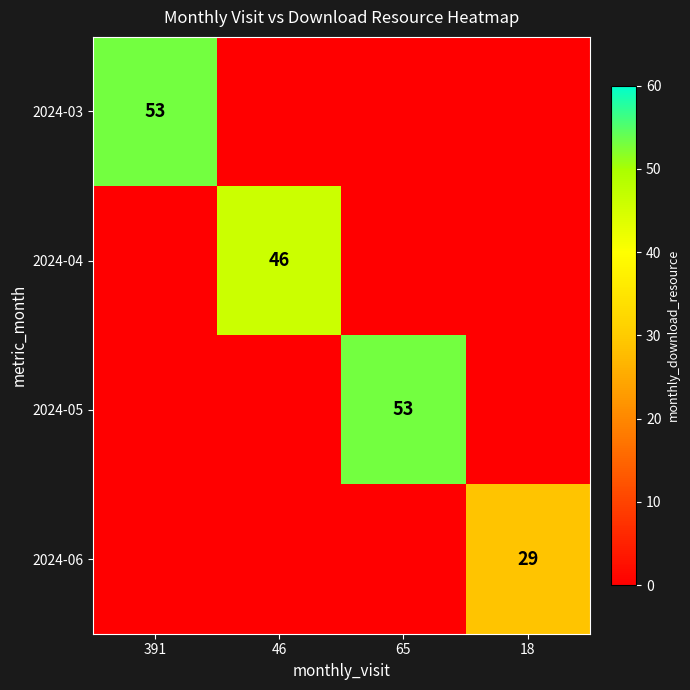

True or false: 2024-06 has a value of 29 at 18.

True